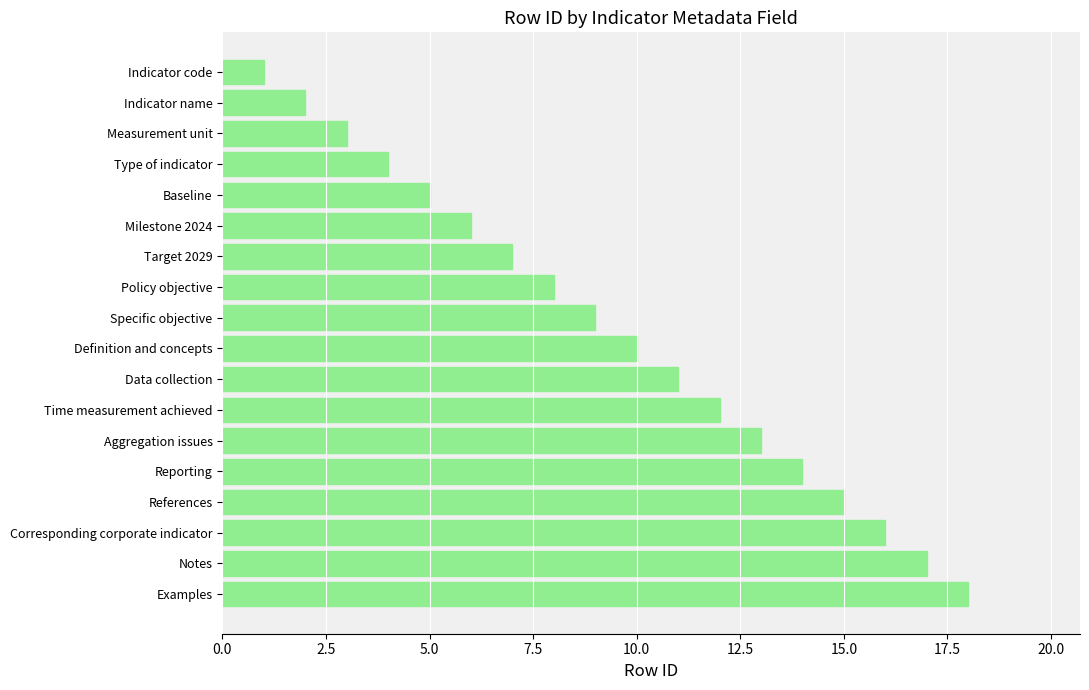

What value does the data have at Measurement unit?

3